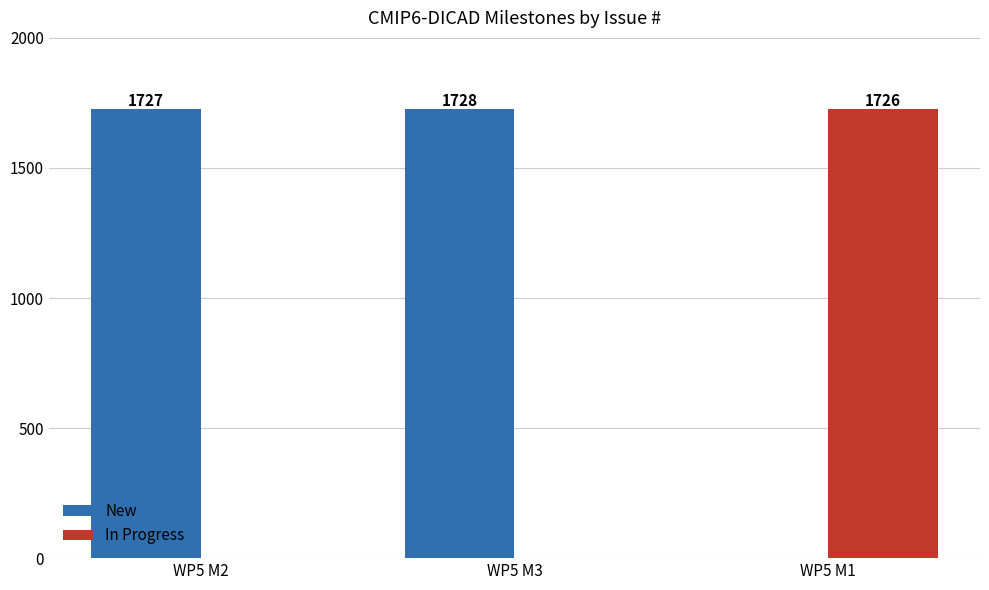

Is it true that the value at WP5 M3 is 2733?

False